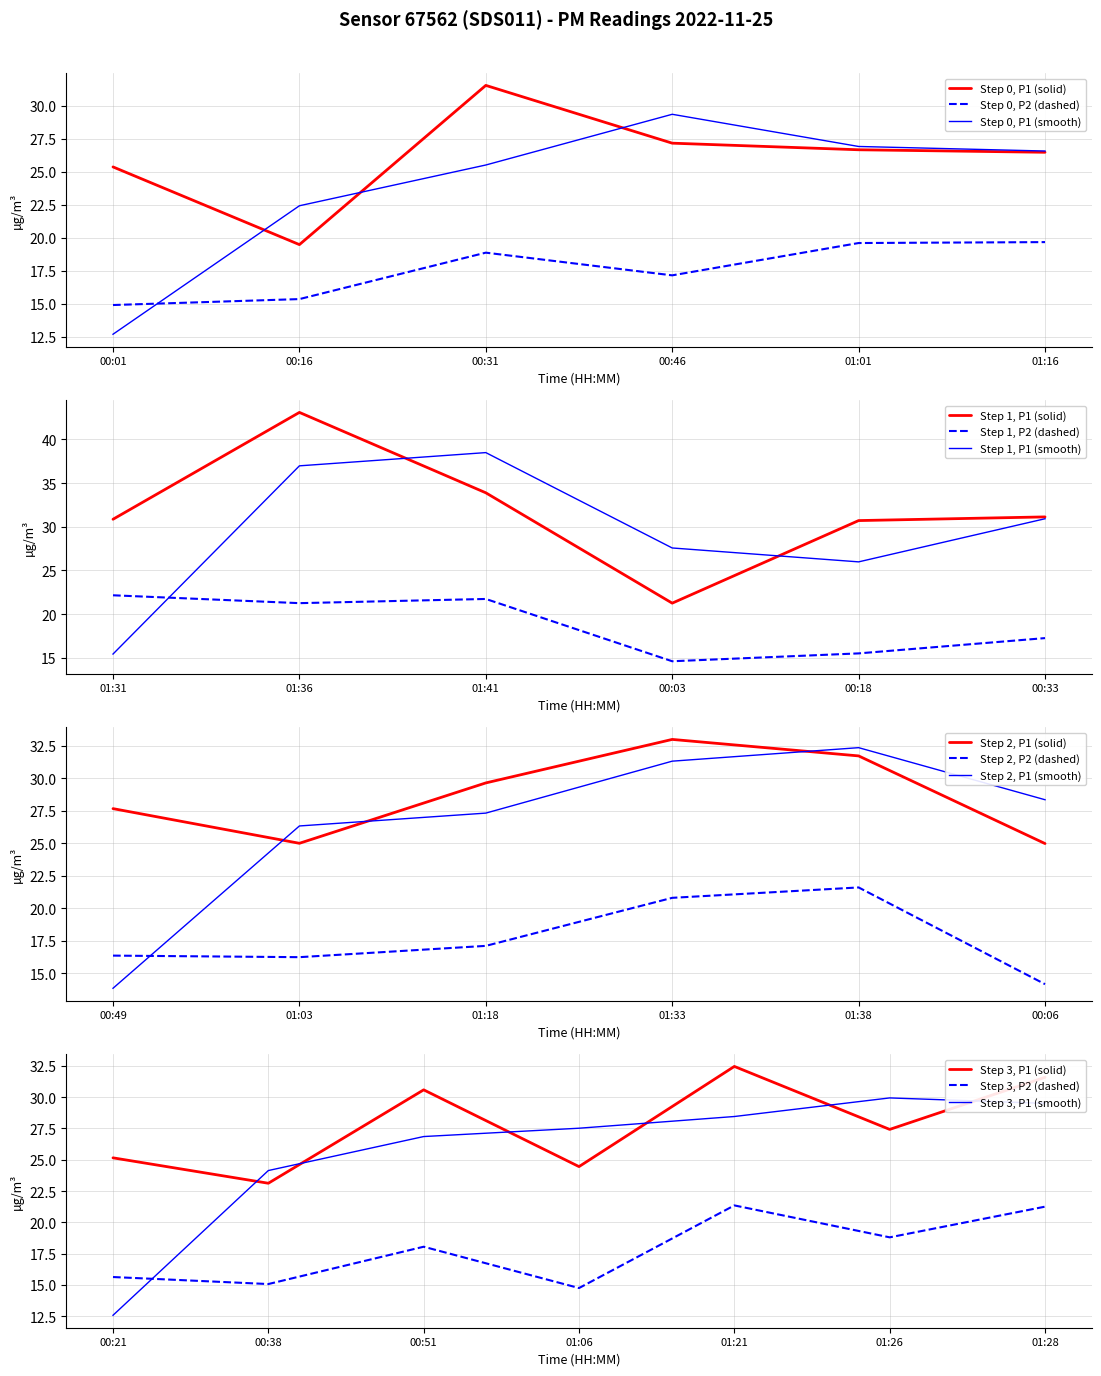

What is the approximate value of P2 at 01:21?

21.4